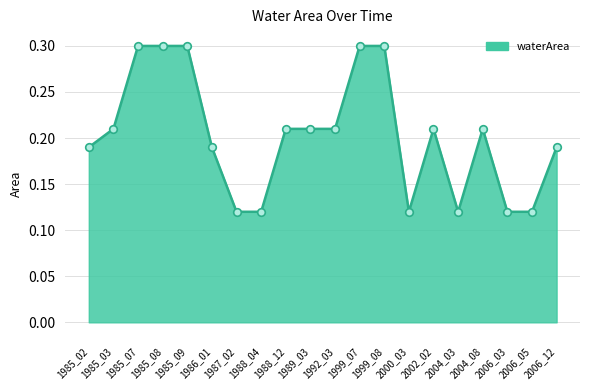

Which has a higher value, 2006_12 or 2004_03?

2006_12